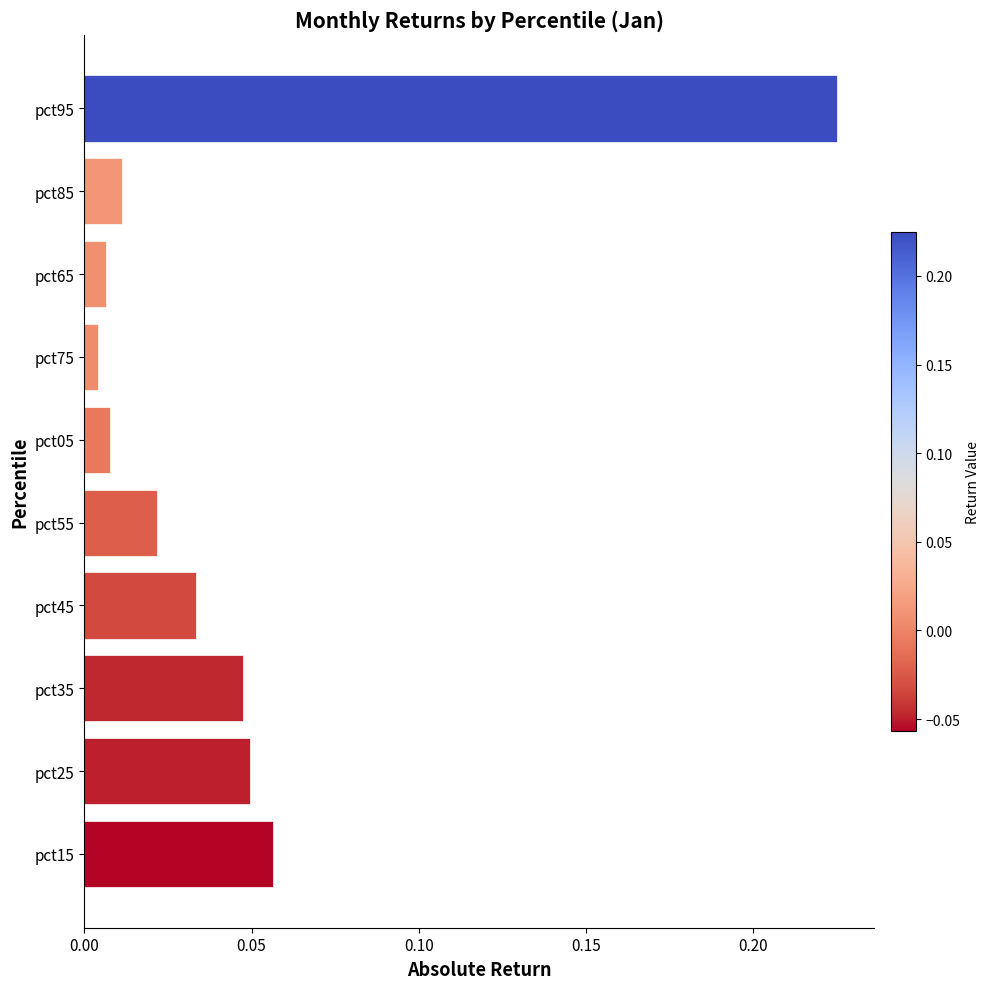

Count the number of categories in the chart.

10